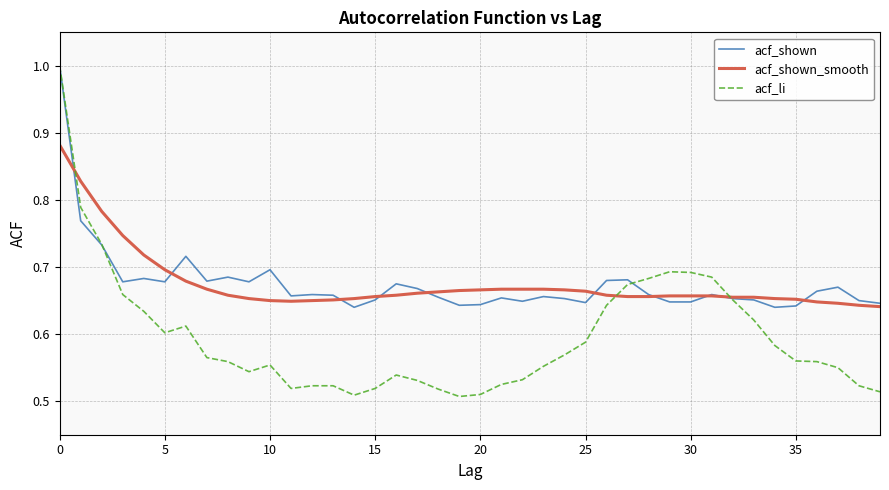

What is the maximum value for acf_shown?

1.0